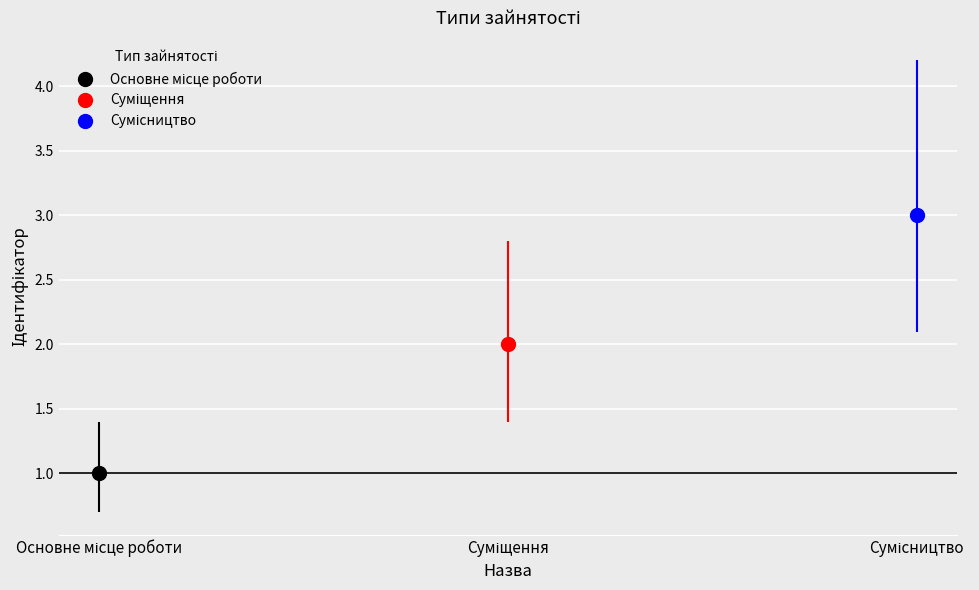

What is the smallest value displayed?

1